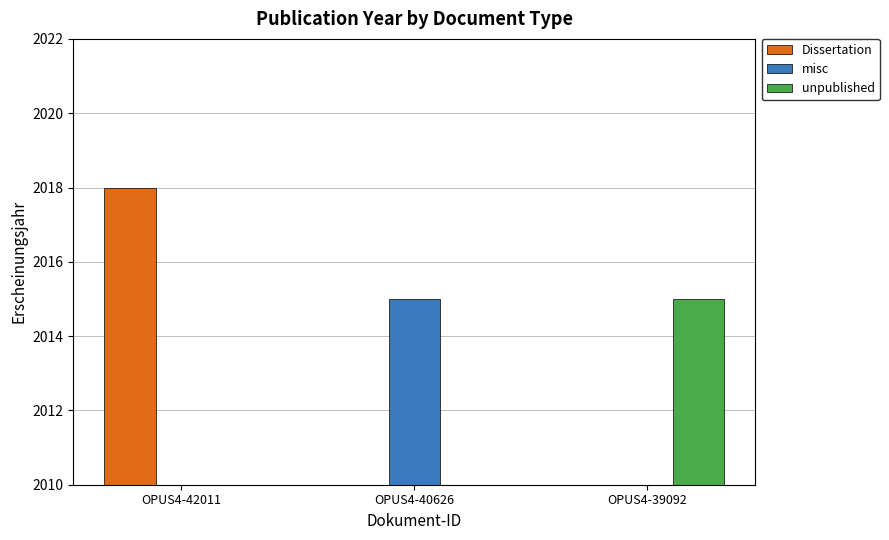

Is the value of misc at OPUS4-42011 greater than the value of unpublished at OPUS4-42011?

No